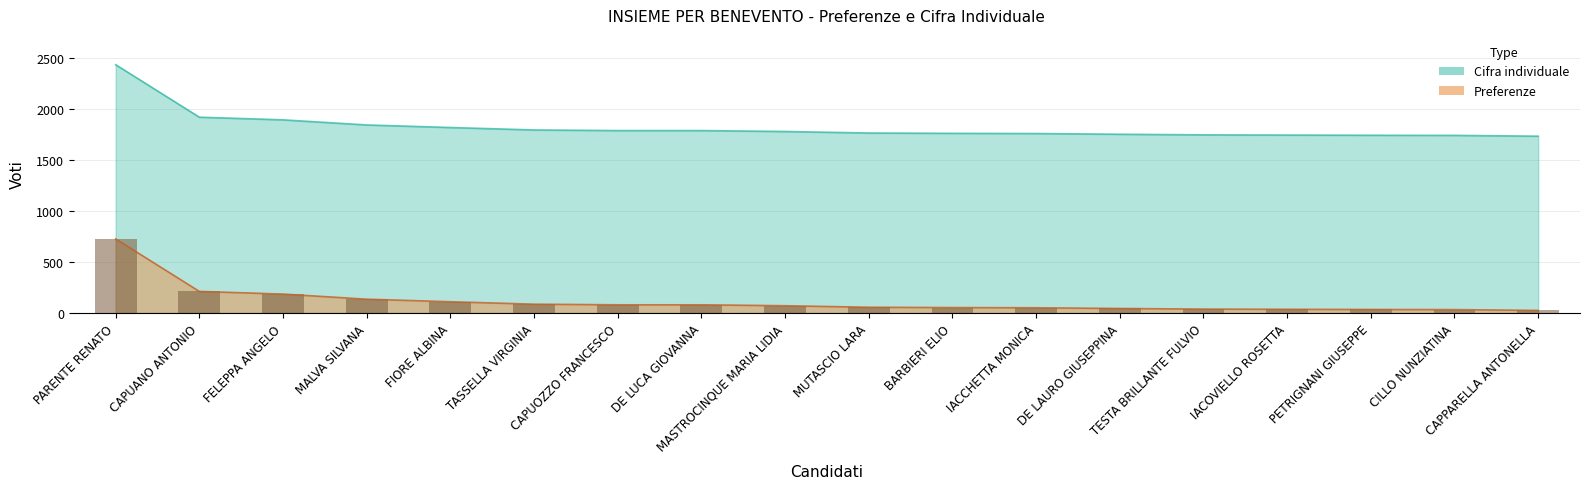

How many groups of bars are there?

18